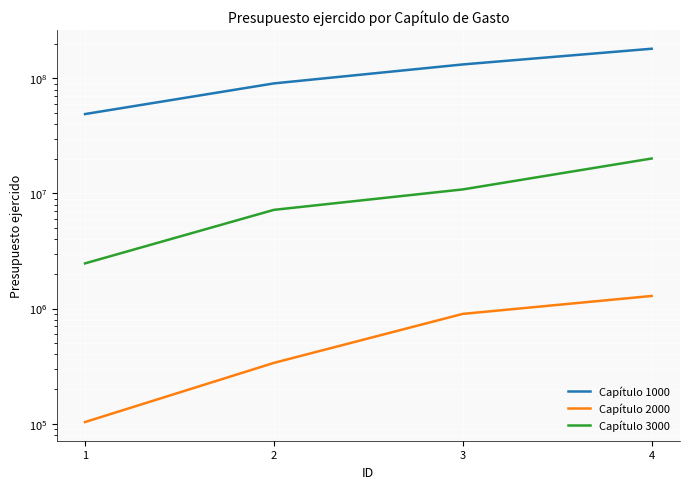

Reading left to right, what are all the values shown in this chart?

Capítulo 1000: 1=48954715.2	2=90372115.7	3=132076149.3	4=180818348.8
Capítulo 2000: 1=103293.0	2=337375.6	3=899015.7	4=1286964.0
Capítulo 3000: 1=2468991.0	2=7203233.9	3=10841421.2	4=20120197.4